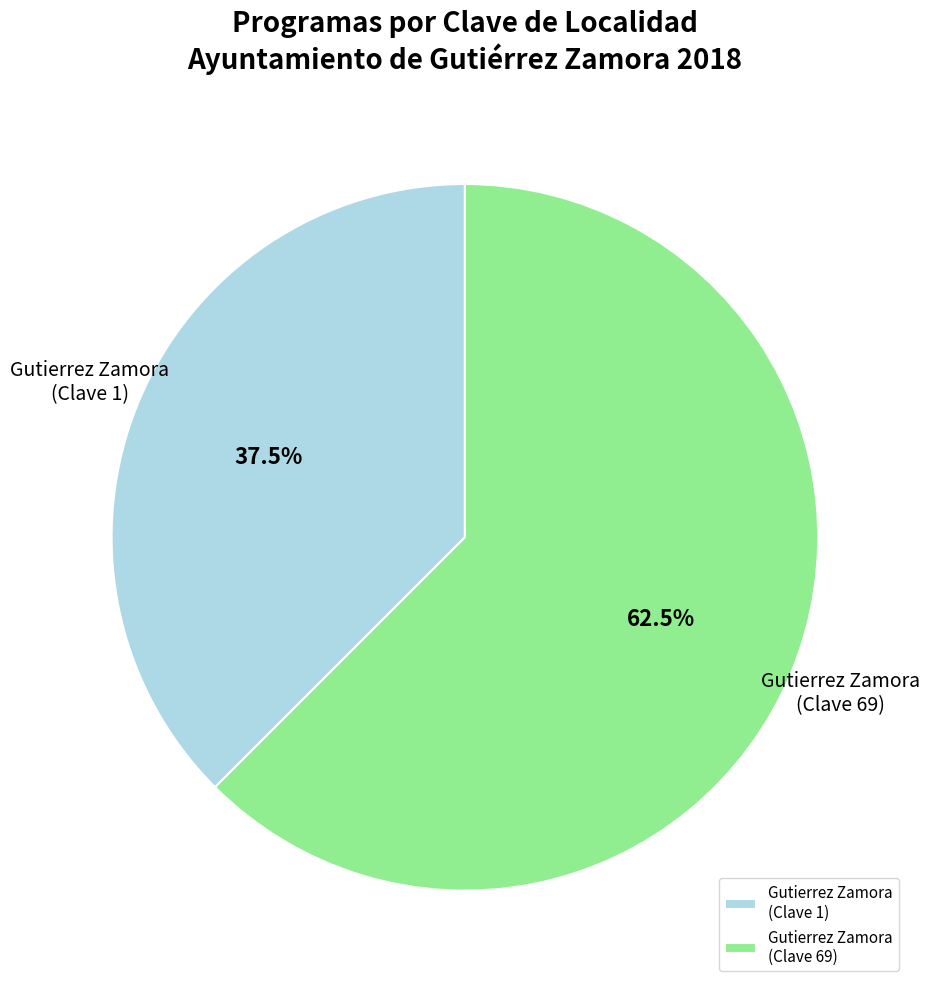

Which slice is the smallest?

Gutierrez Zamora (Clave 1)